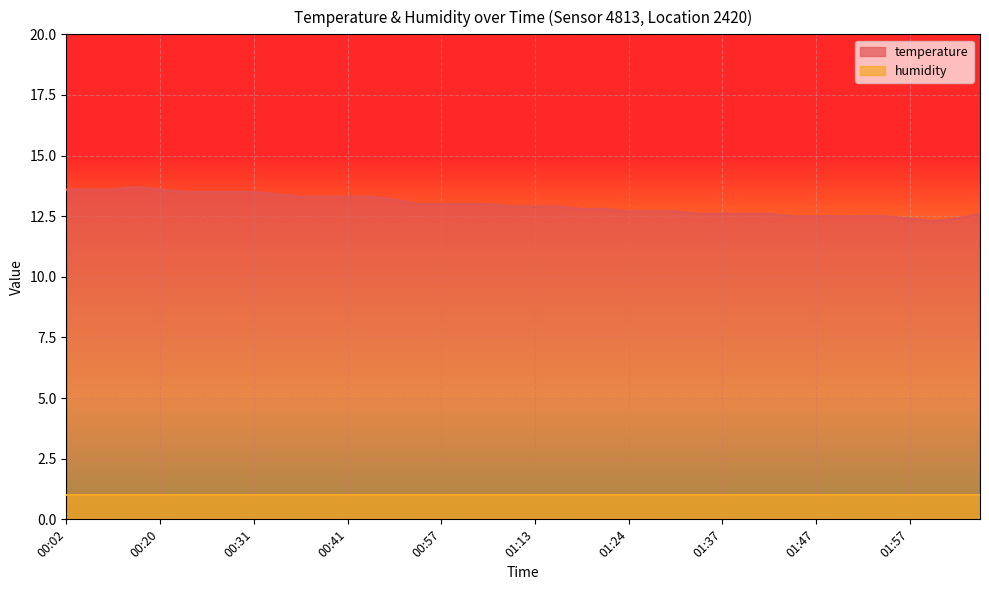

Rank the categories by value from highest to lowest.

00:15, 00:02, 00:04, 00:07, 00:20, 00:23, 00:26, 00:28, 00:31, 00:33, 00:36, 00:38, 00:41, 00:44, 00:47, 00:55, 00:57, 01:00, 01:03, 01:11, 01:13, 01:16, 01:18, 01:22, 01:24, 01:27, 01:29, 01:35, 01:37, 01:40, 01:42, 02:10, 01:44, 01:47, 01:49, 01:52, 01:54, 01:57, 02:05, 02:02